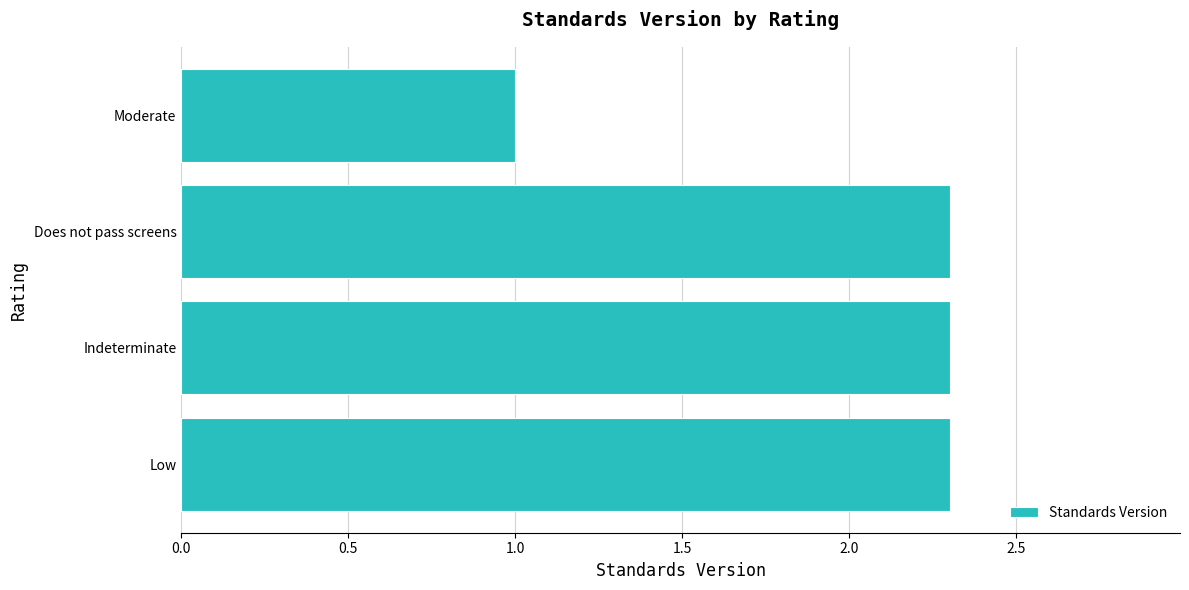

What is the minimum value shown in the chart?

1.0